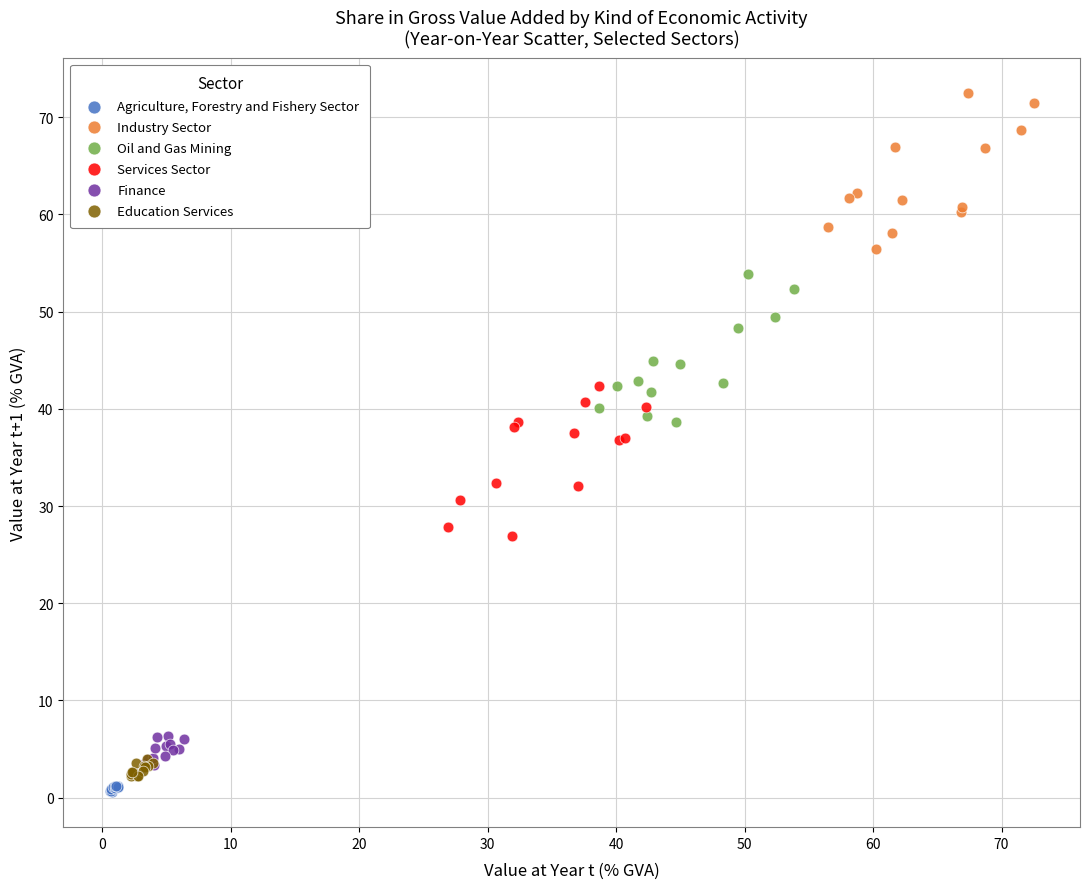

Which series reaches the maximum Y coordinate?

Industry Sector